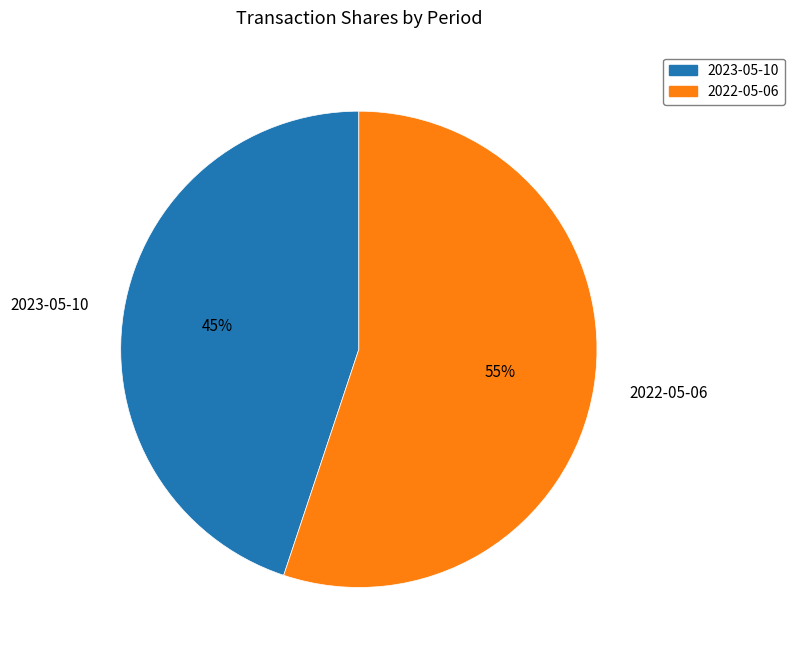

Approximately how many times larger is the value at 2022-05-06 compared to 2023-05-10?

1.2